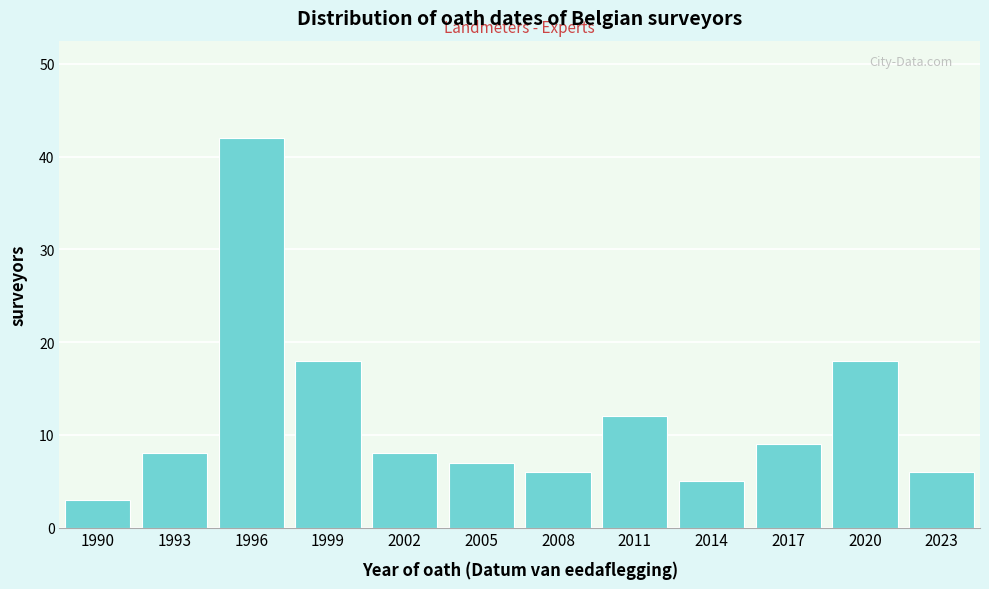

Reading right to left, list all the values displayed in this chart.

2023=6	2020=18	2017=9	2014=5	2011=12	2008=6	2005=7	2002=8	1999=18	1996=42	1993=8	1990=3